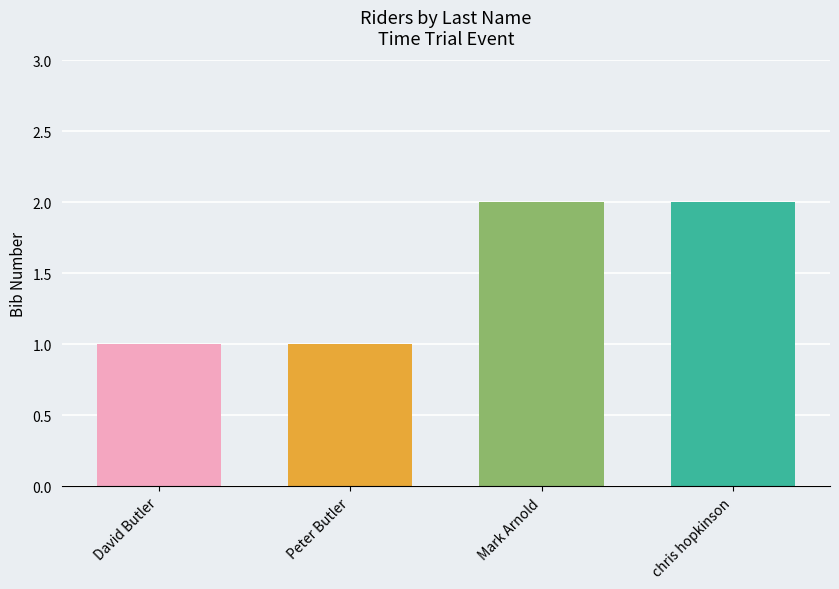

True or false: the data shows 2 at chris hopkinson.

True